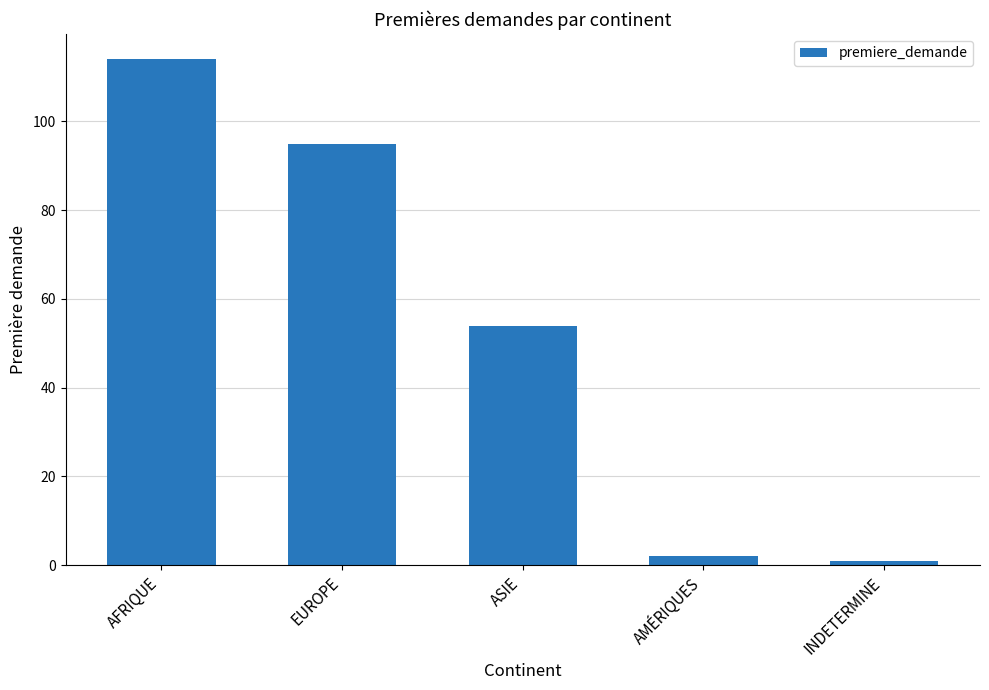

What is the label of the 5th bar from the right?

AFRIQUE